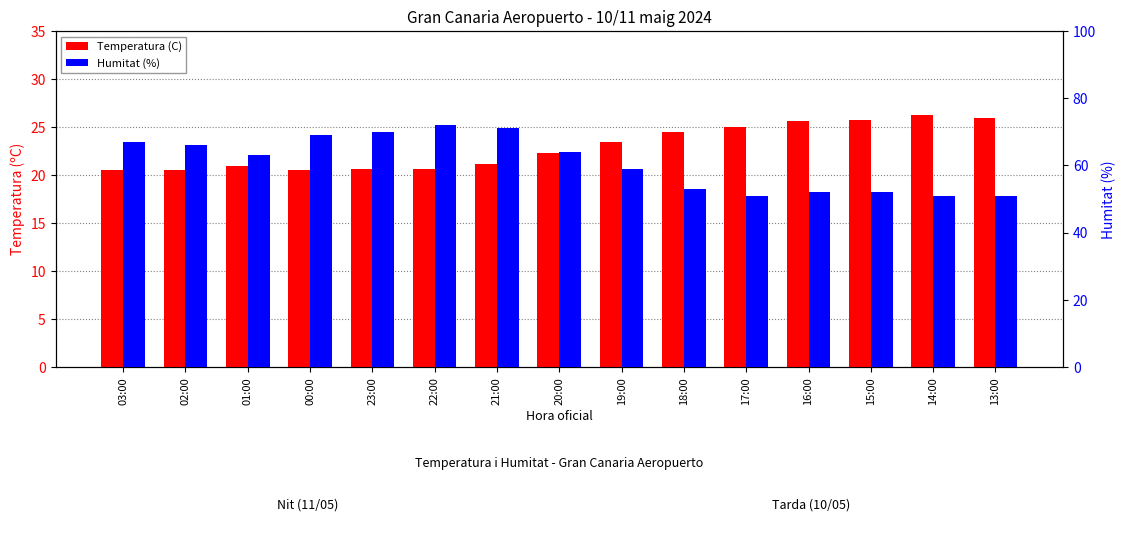

Are the bars grouped side by side (vs. stacked)?

Yes